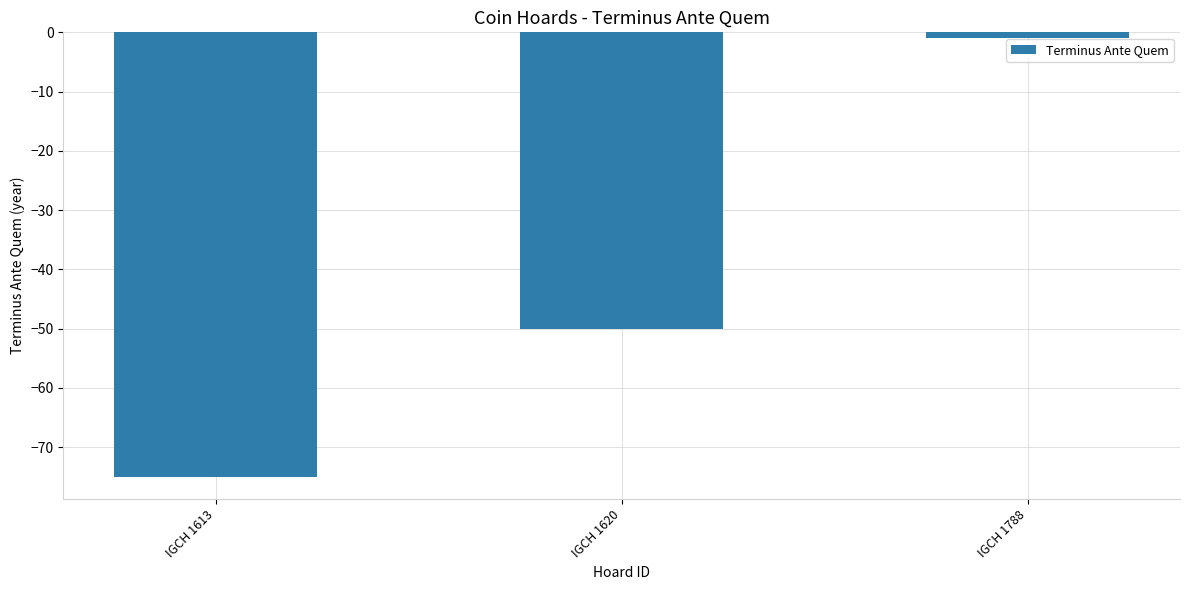

Where is the data nearest to the value -38?

IGCH 1620